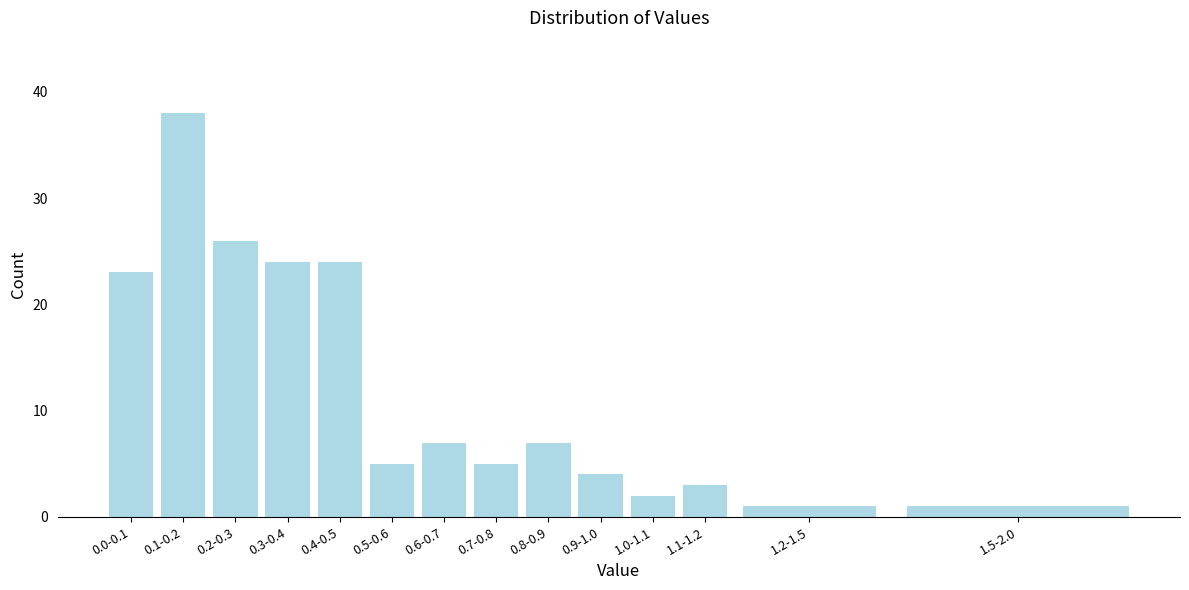

Reading left to right, list all the values displayed in this chart.

23	38	26	24	24	5	7	5	7	4	2	3	1	1